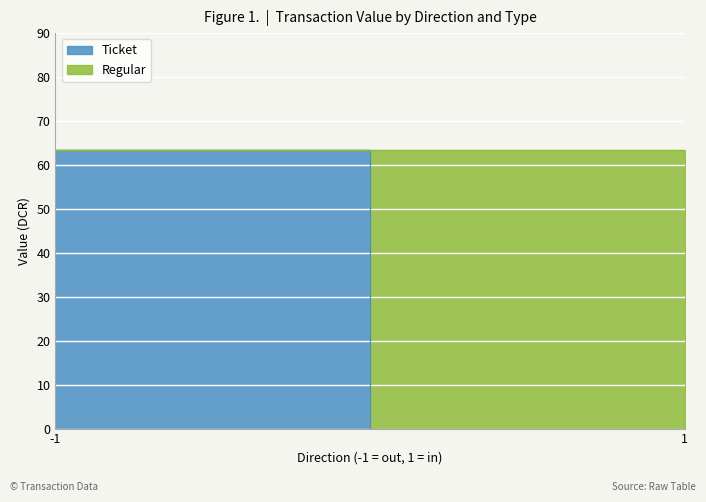

What is the value of the Ticket point at the 1st from the left?

63.4